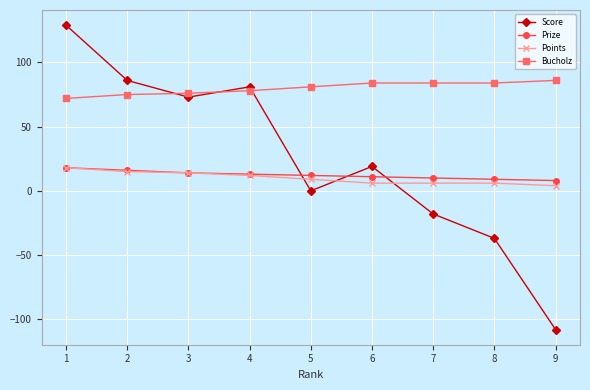

Which series has the largest range (max minus min)?

Score